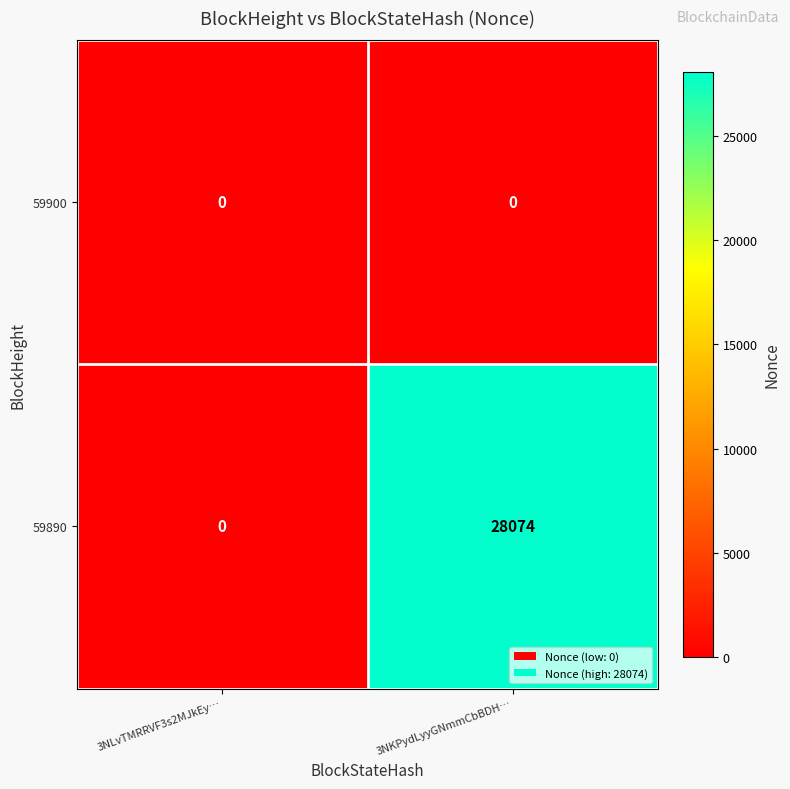

The value of 59890 at 3NLvTMRRVF3s2MJkEy… is 16395. True or false?

False